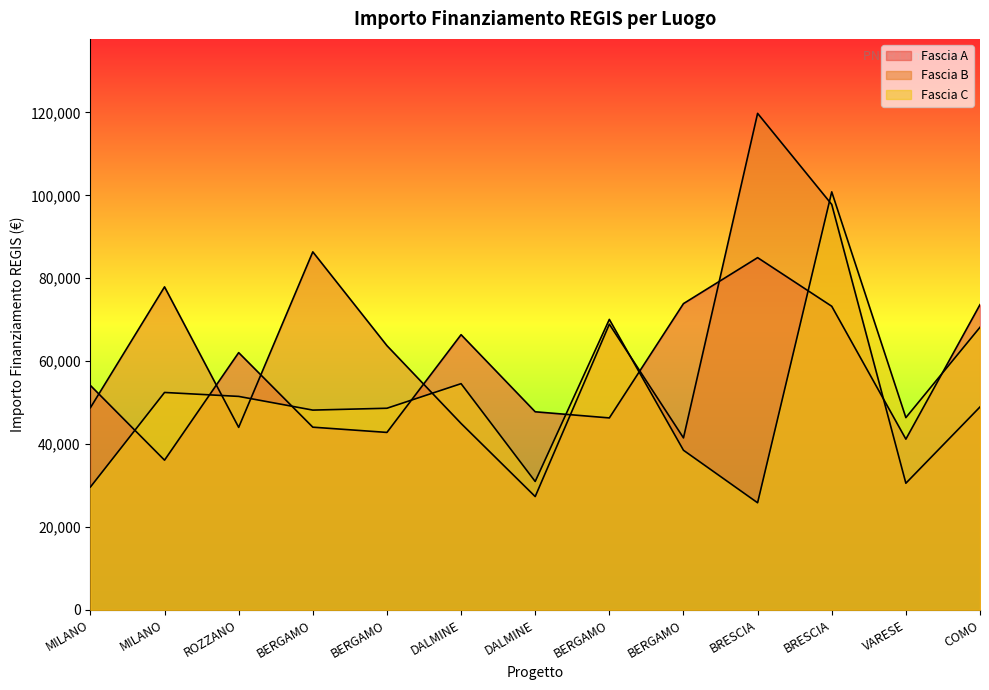

The value of Fascia B at BERGAMO is 41496.0. True or false?

True